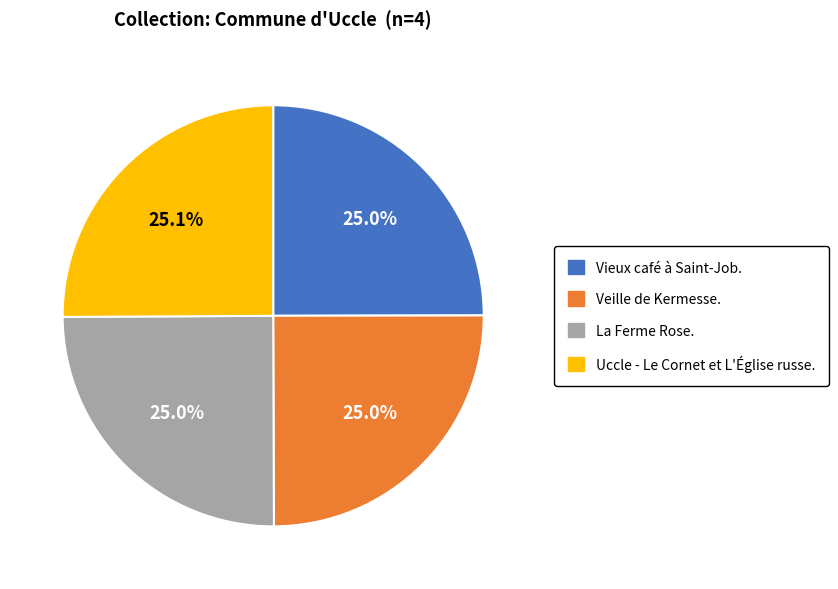

What portion of the pie excludes Vieux café à Saint-Job.?

75.0%